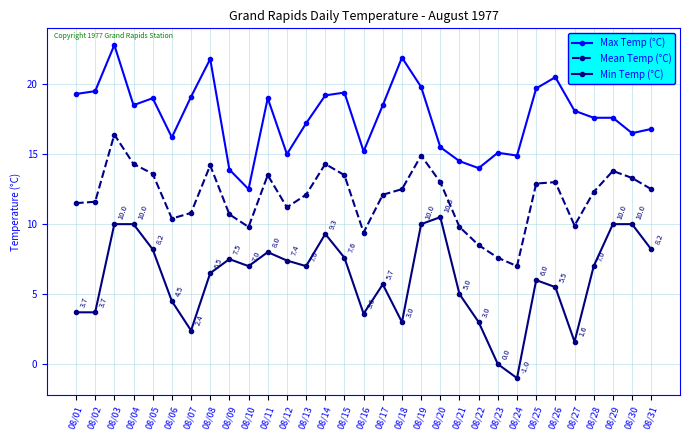

Is the value of Max Temp (°C) at 08/15 greater than the value of Mean Temp (°C) at 08/26?

Yes